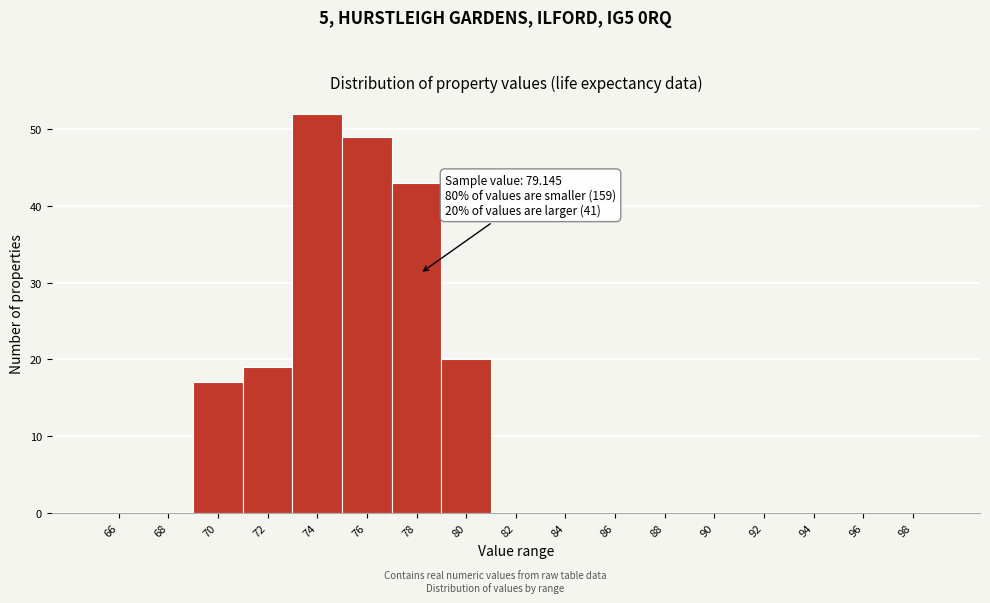

Reading left to right, what are all the values shown in this chart?

66=0	68=0	70=17	72=19	74=52	76=49	78=43	80=20	82=0	84=0	86=0	88=0	90=0	92=0	94=0	96=0	98=0